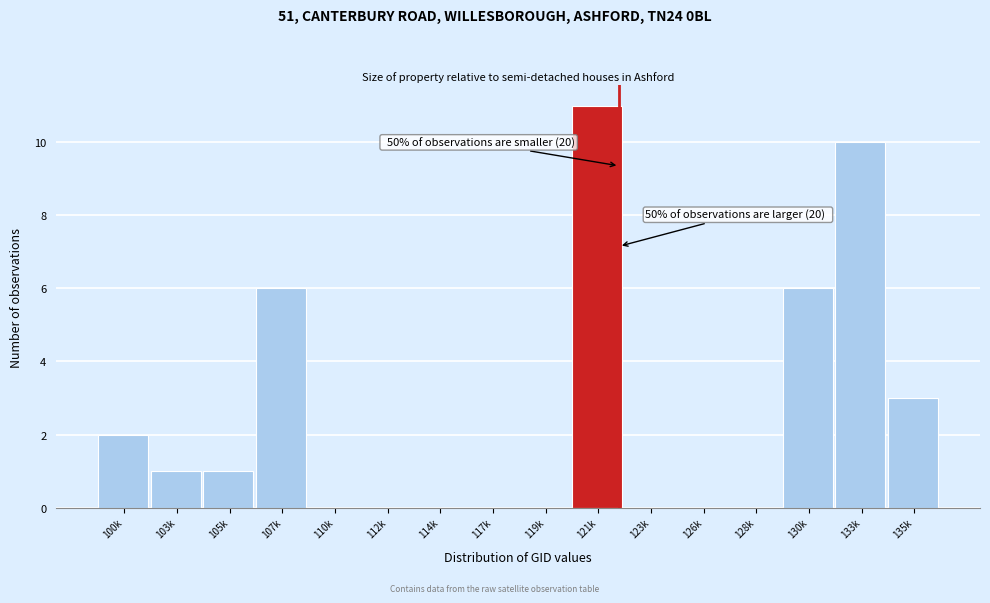

Which label corresponds to the largest value in the chart?

121k